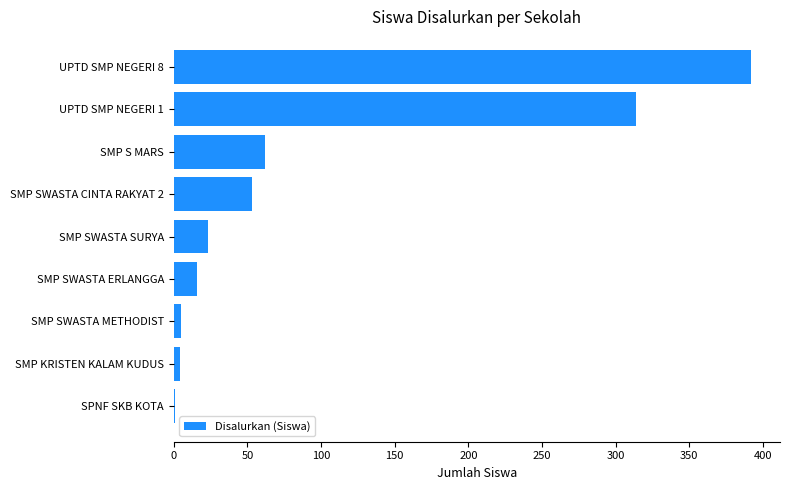

Which has a higher value, UPTD SMP NEGERI 1 or SMP SWASTA ERLANGGA?

UPTD SMP NEGERI 1